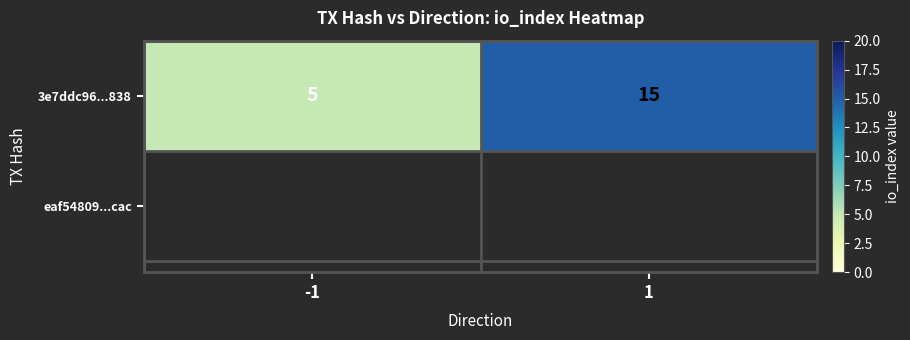

Which has a higher value, 1 or -1?

1